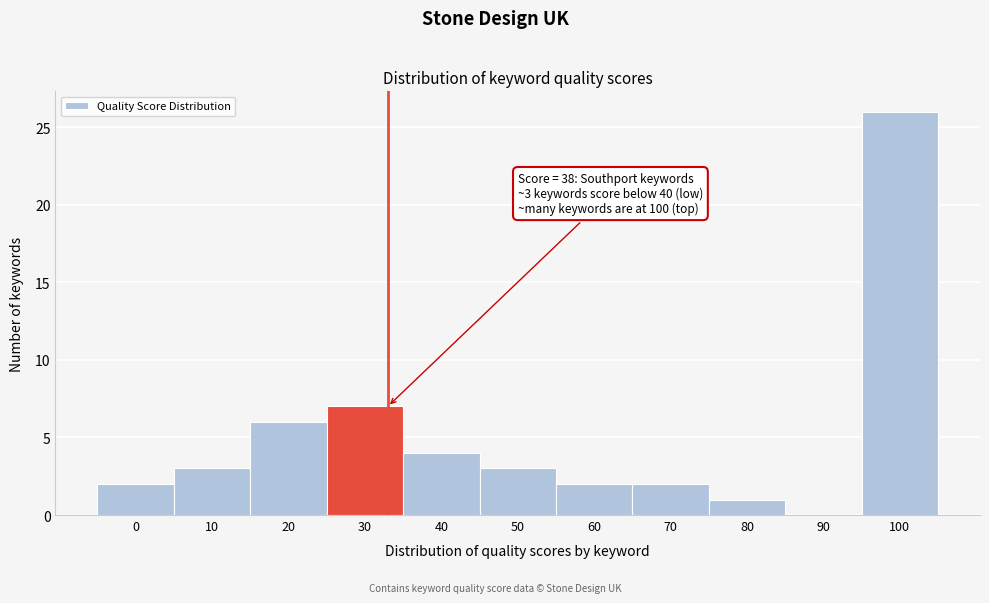

Reading left to right, list all the values displayed in this chart.

0=2	10=3	20=6	30=7	40=4	50=3	60=2	70=2	80=1	90=0	100=26